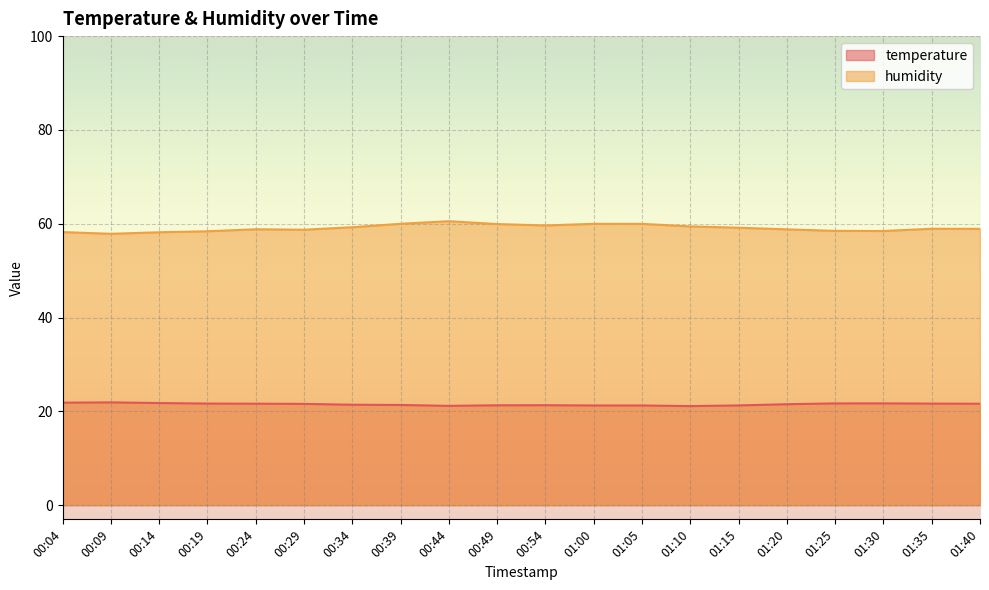

What is the sum of the temperature values at 00:14 and 00:54?

43.1